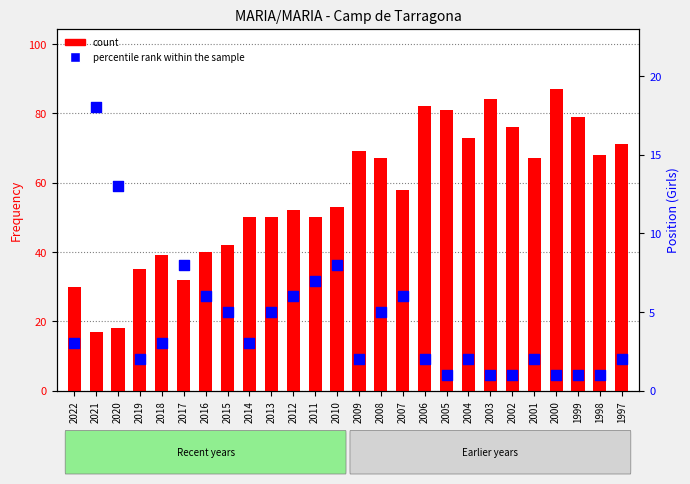

Which series has the largest total across all categories?

count